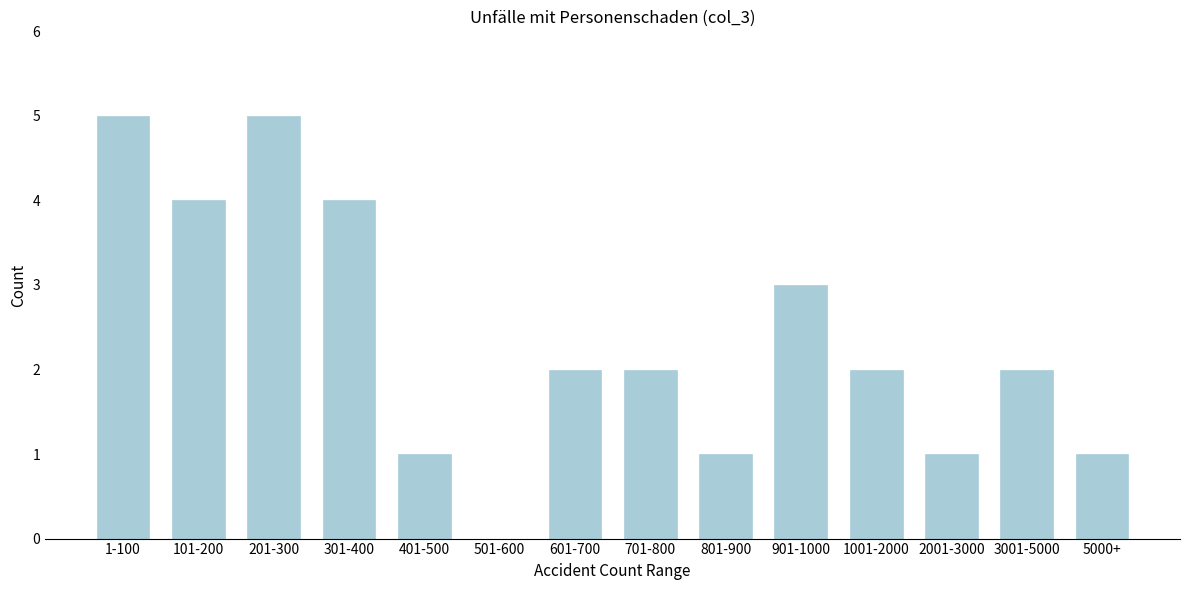

Reading left to right, list all the values displayed in this chart.

1-100=5	101-200=4	201-300=5	301-400=4	401-500=1	501-600=0	601-700=2	701-800=2	801-900=1	901-1000=3	1001-2000=2	2001-3000=1	3001-5000=2	5000+=1